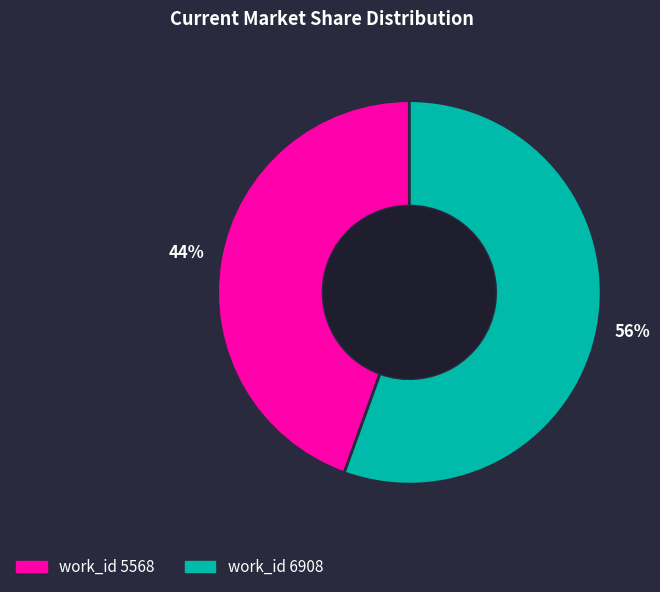

How many slices are in this pie chart?

2